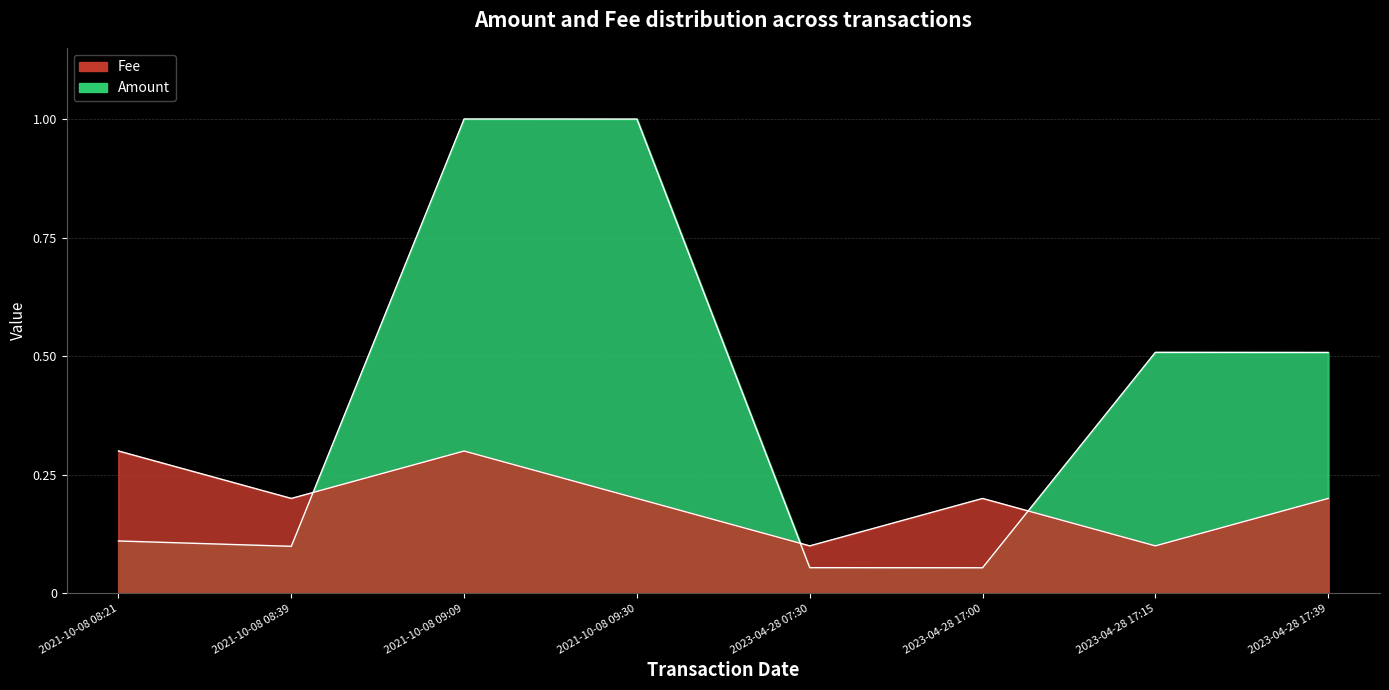

Rank the categories by Amount value from lowest to highest.

2023-04-28 17:00, 2023-04-28 07:30, 2021-10-08 08:39, 2021-10-08 08:21, 2023-04-28 17:39, 2023-04-28 17:15, 2021-10-08 09:30, 2021-10-08 09:09